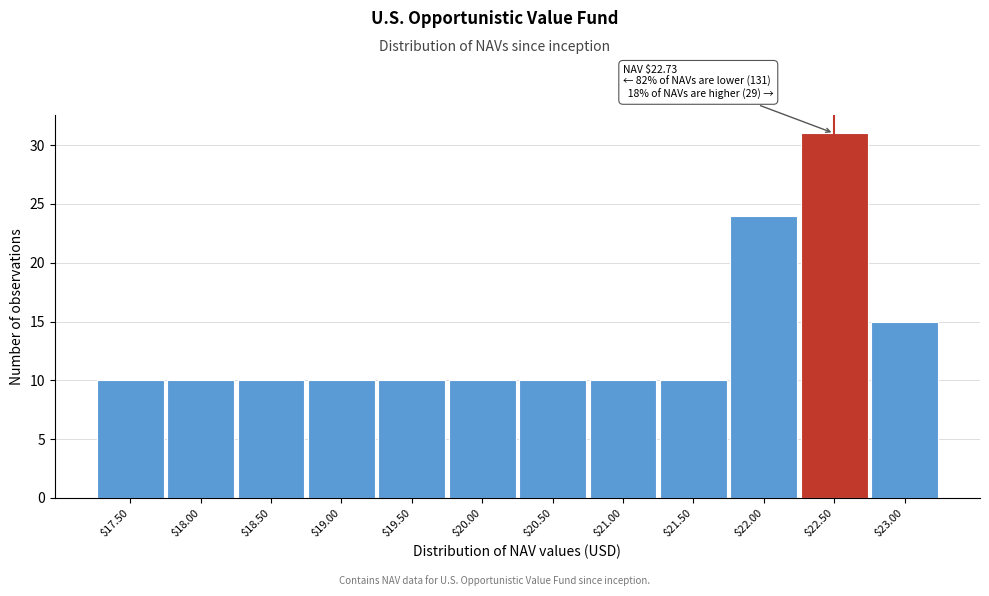

Reading right to left, transcribe all the data shown in this chart.

15	31	24	10	10	10	10	10	10	10	10	10